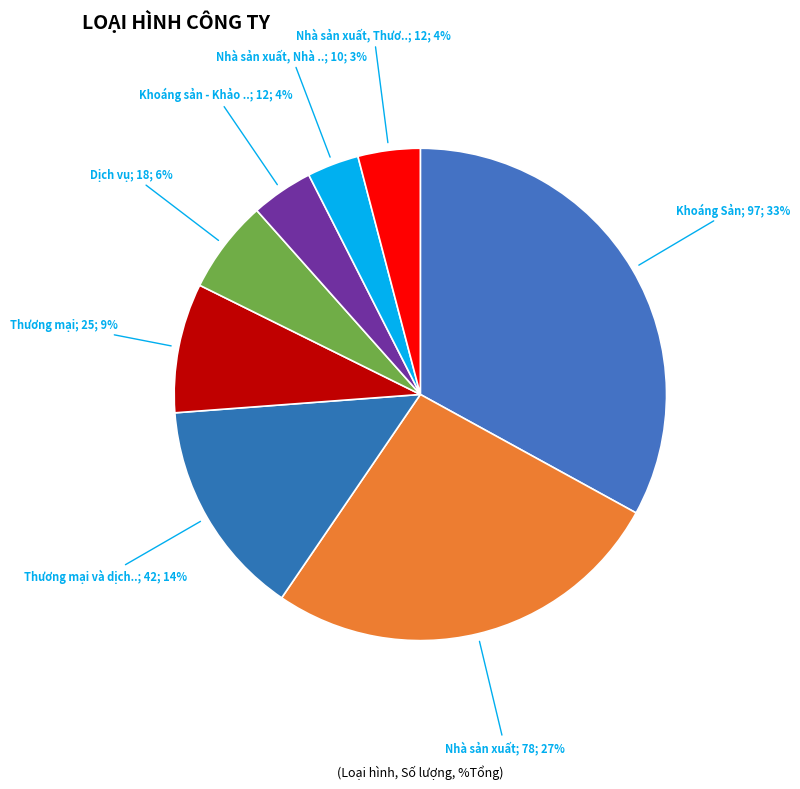

How many slices are in this pie chart?

8